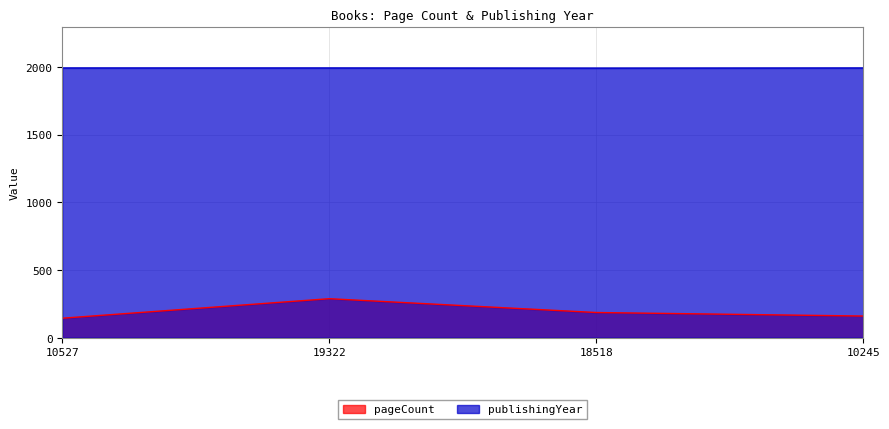

The pageCount series shows 144 at 10527. True or false?

True